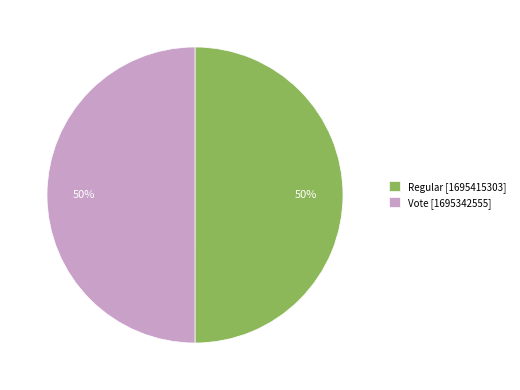

To the nearest percent, what is the average slice percentage?

50%